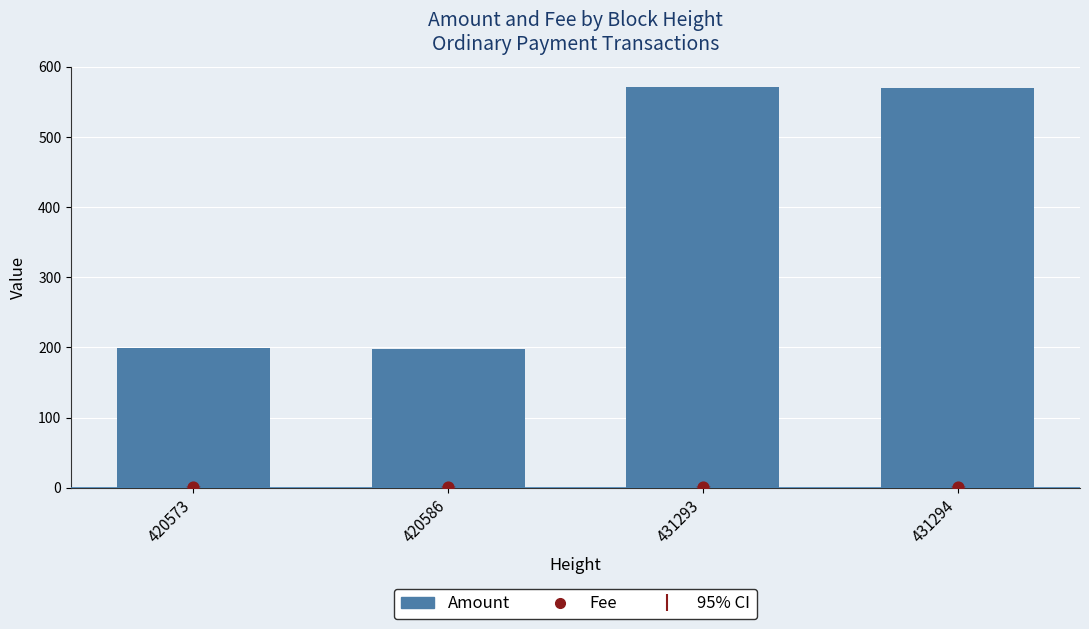

What is the total value across all series at 420586?

199.2